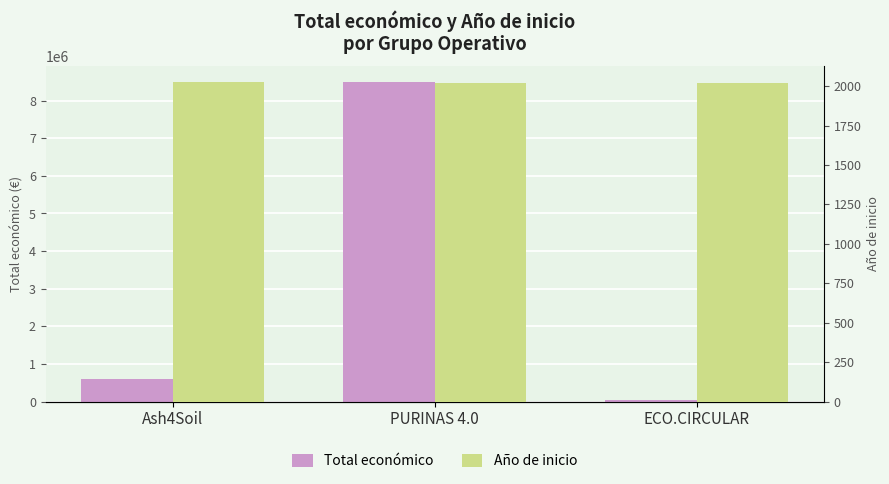

What is the spread (max minus min) of values at PURINAS 4.0?

8482981